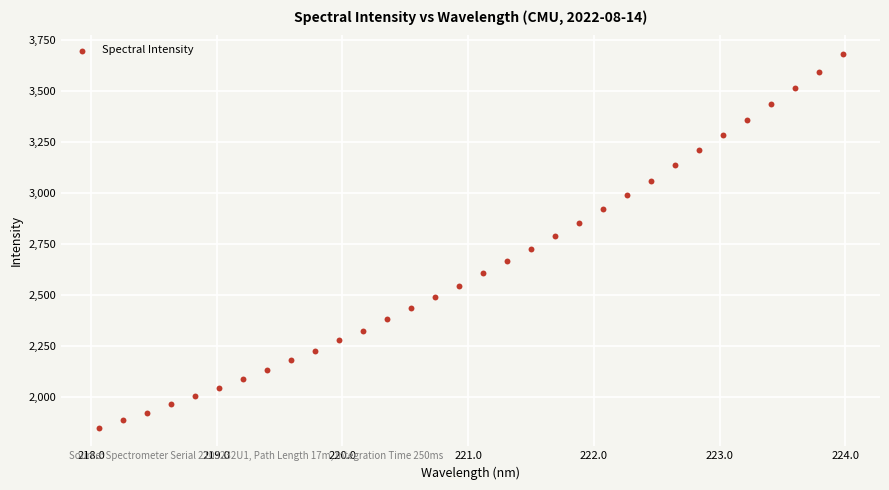

What is the range of X values (max minus min)?

5.9